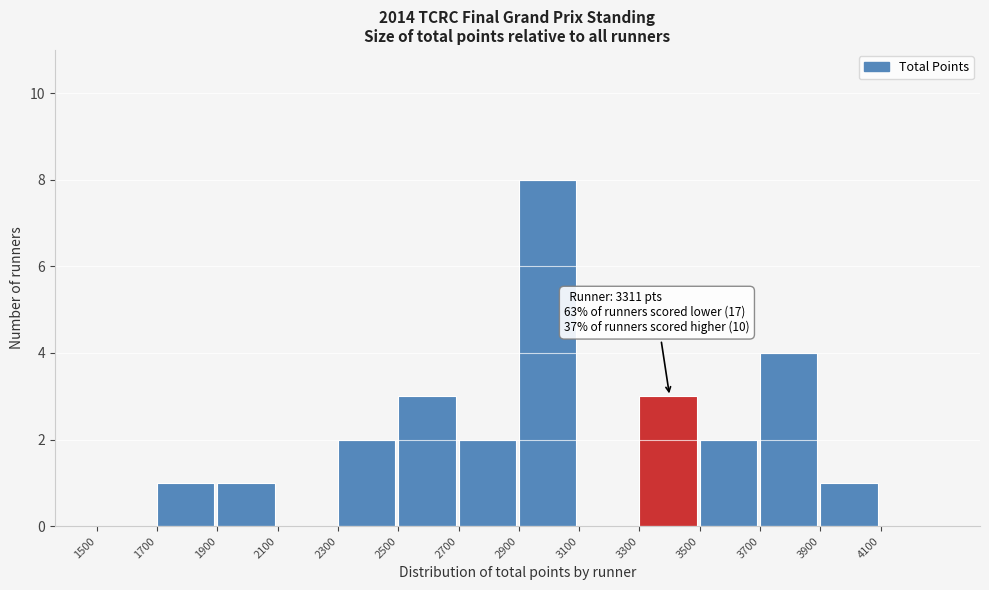

Which range on the x-axis has the tallest bar?

2900 to 3100